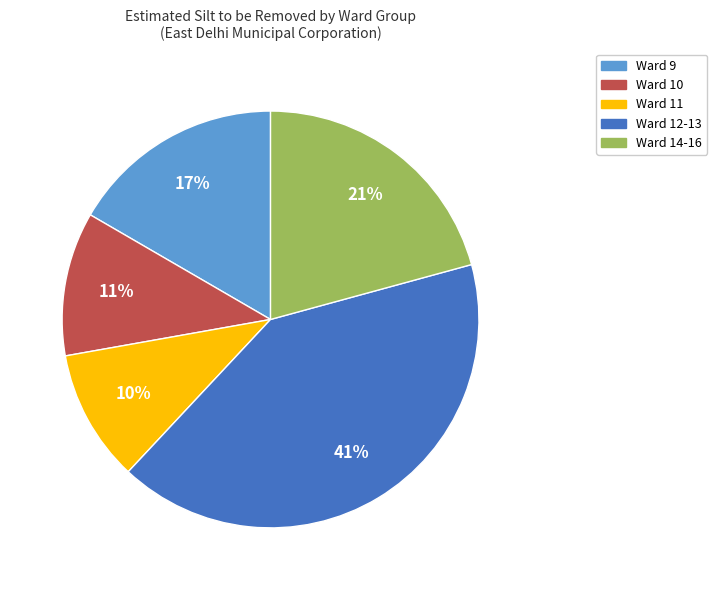

To the nearest percent, what is the average slice percentage?

20%